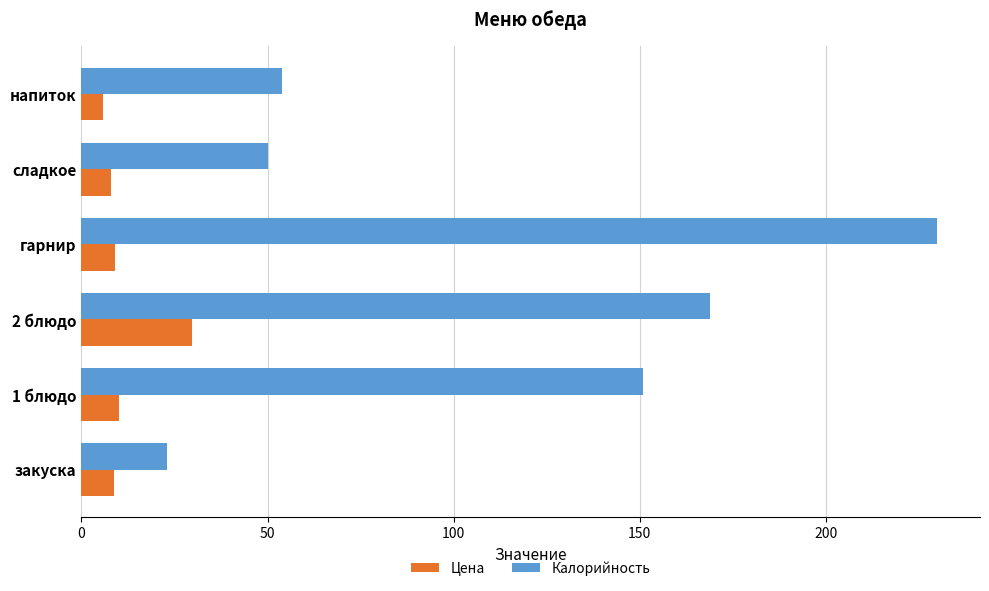

The value of Калорийность at закуска is 32.7. True or false?

False